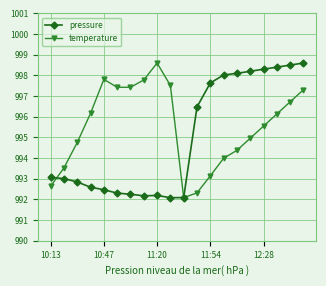

What is the difference between the second highest and minimum values in the temperature series?

5.7